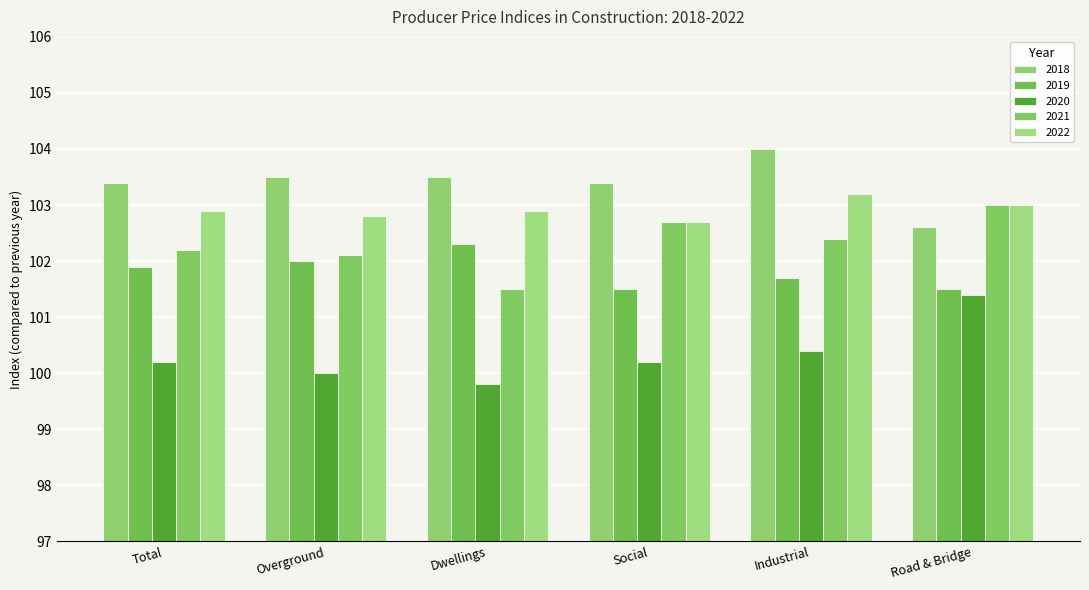

At which category does the chart reach its minimum across all series?

Dwellings